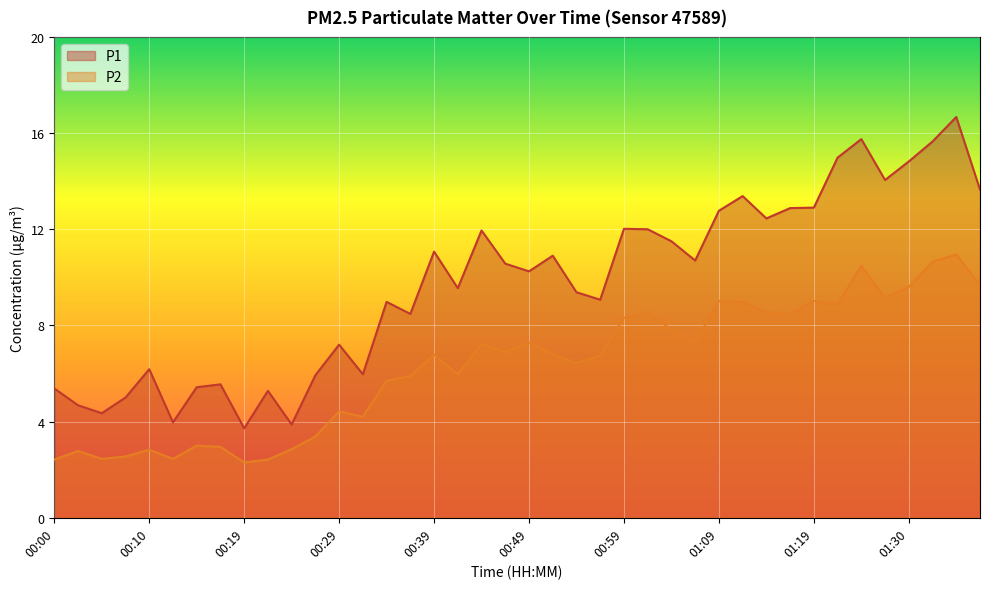

True or false: P2 and P1 cross at least once.

False